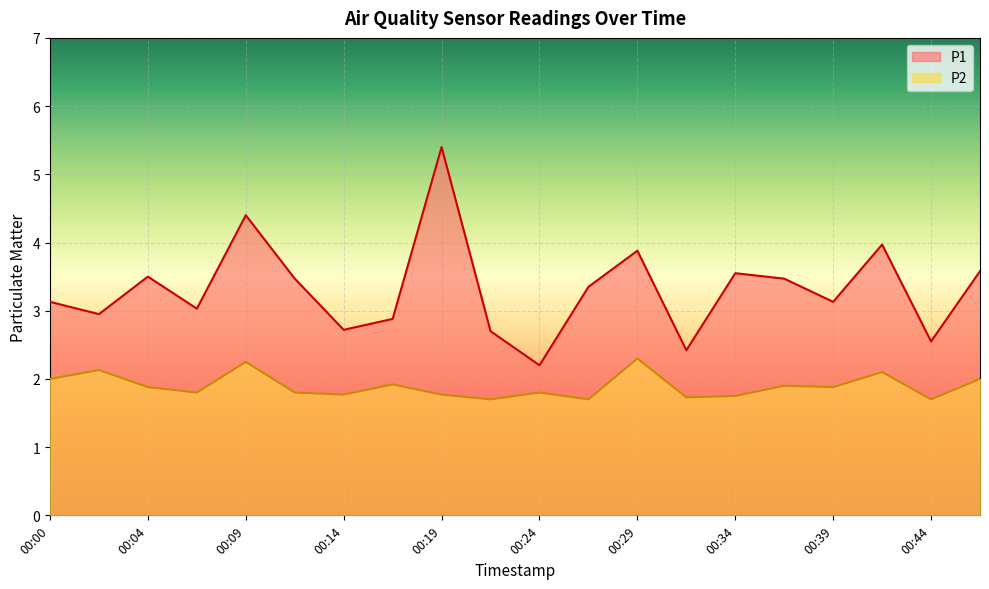

Between 00:09 and 00:44, which is larger?

00:09